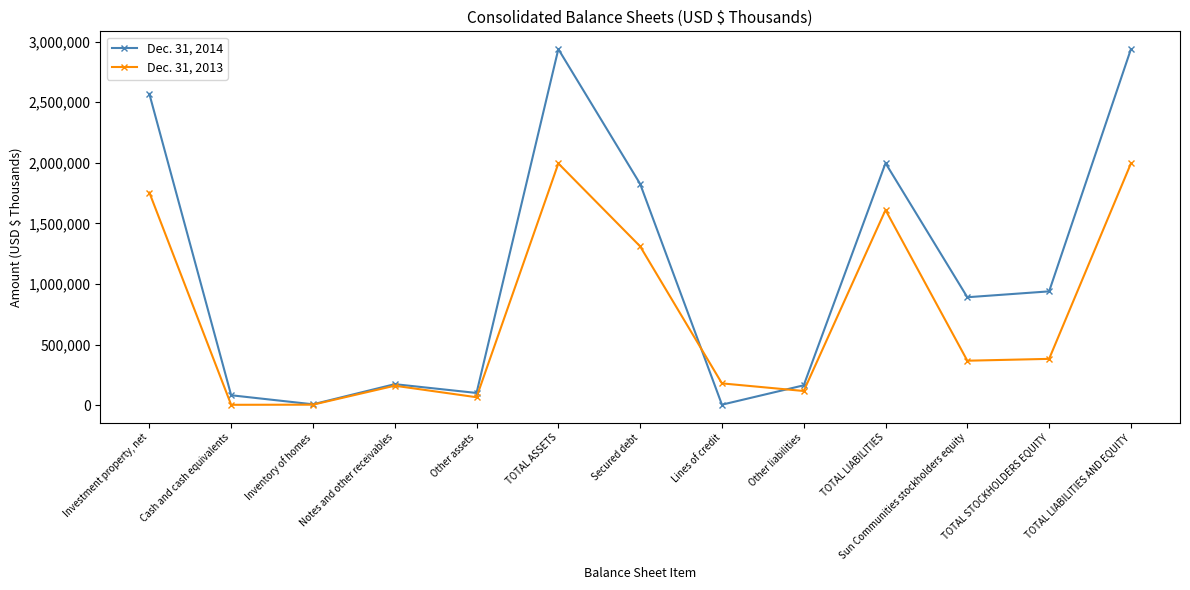

What is the average value of the Dec. 31, 2014 series?

1126157